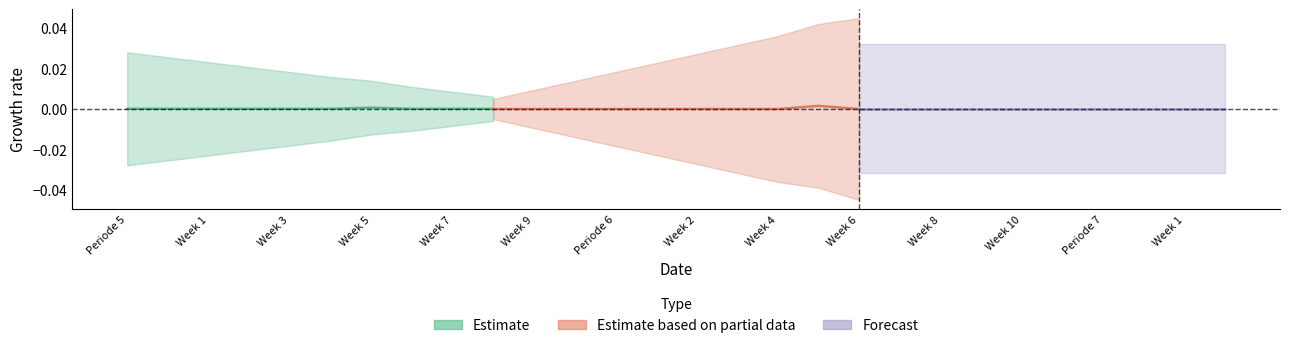

How many times do Estimate based on partial data and Estimate cross each other?

2